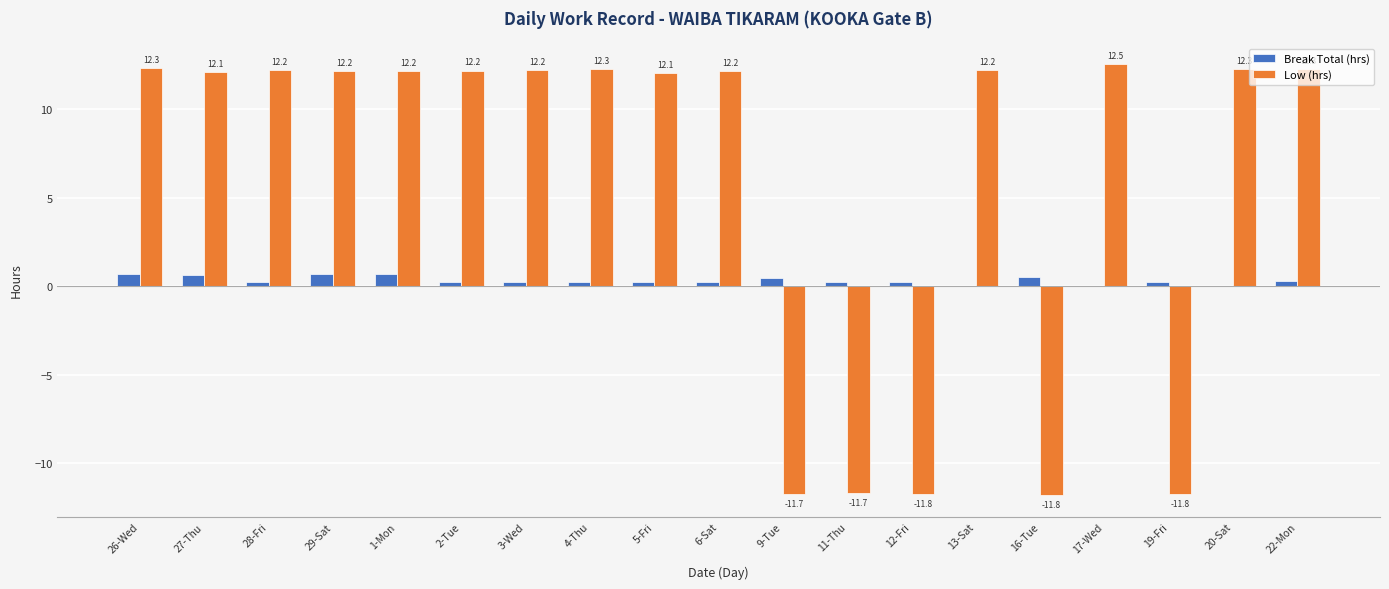

Which series has the largest total across all categories?

Low (hrs)